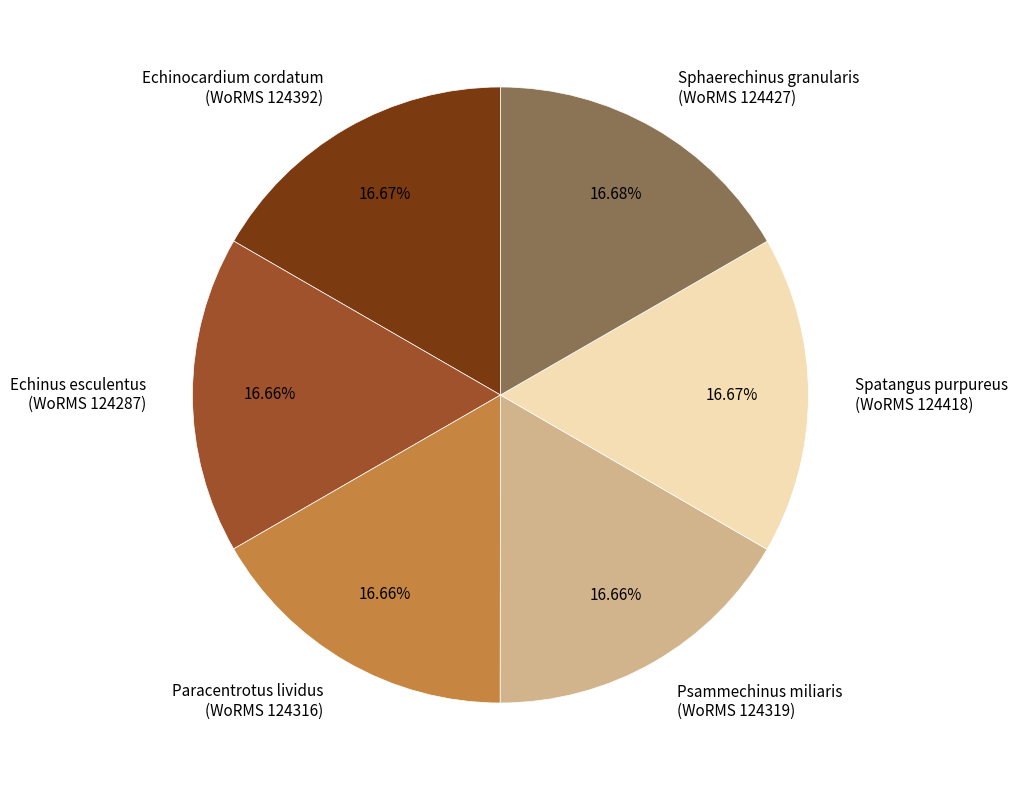

To the nearest percent, what is the average slice percentage?

17%